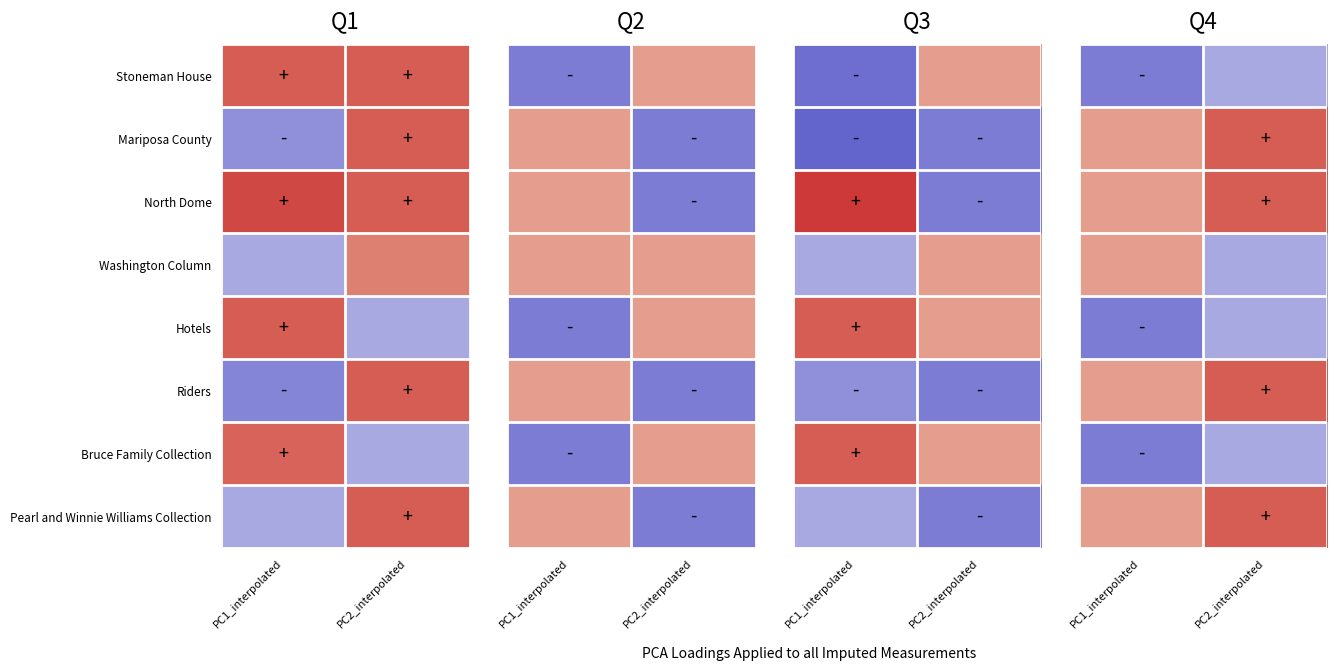

At which category is the sum across all series the highest?

PC2_interpolated